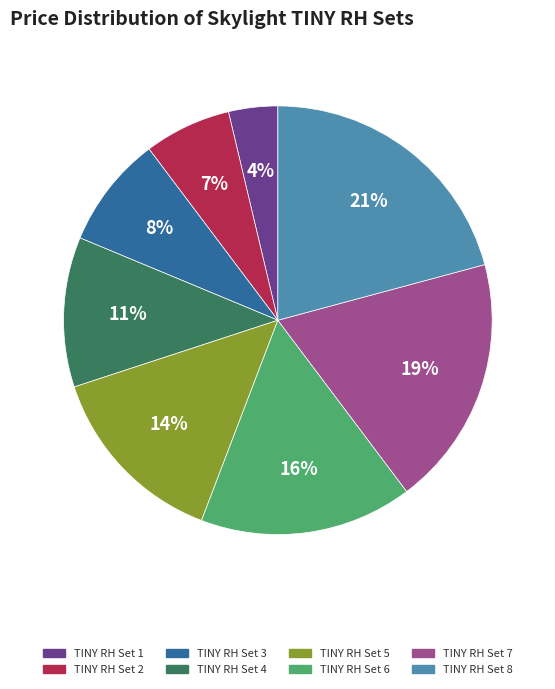

Is there a majority slice in this chart?

No